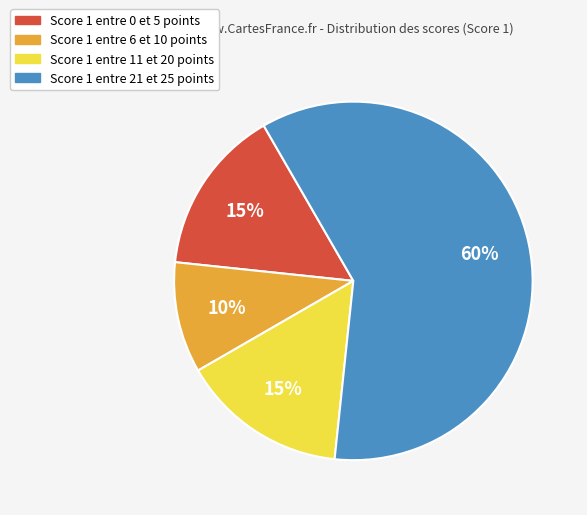

Is there any slice that represents more than half of the pie?

Yes